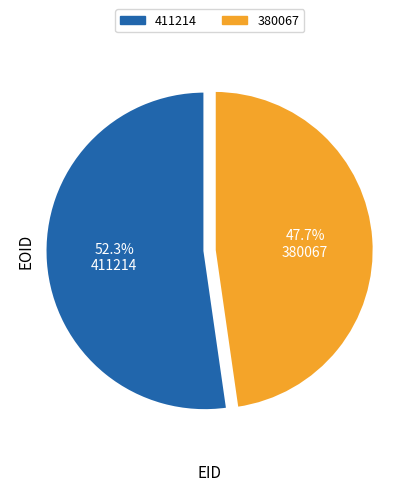

How many slices are in this pie chart?

2